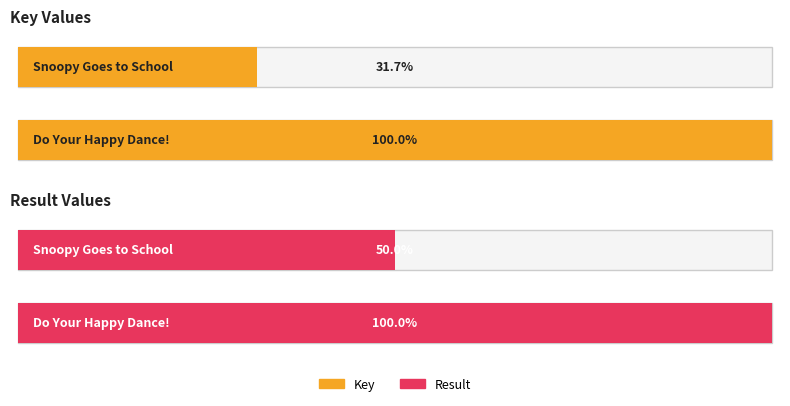

At which label does Key reach its minimum?

Snoopy Goes to School